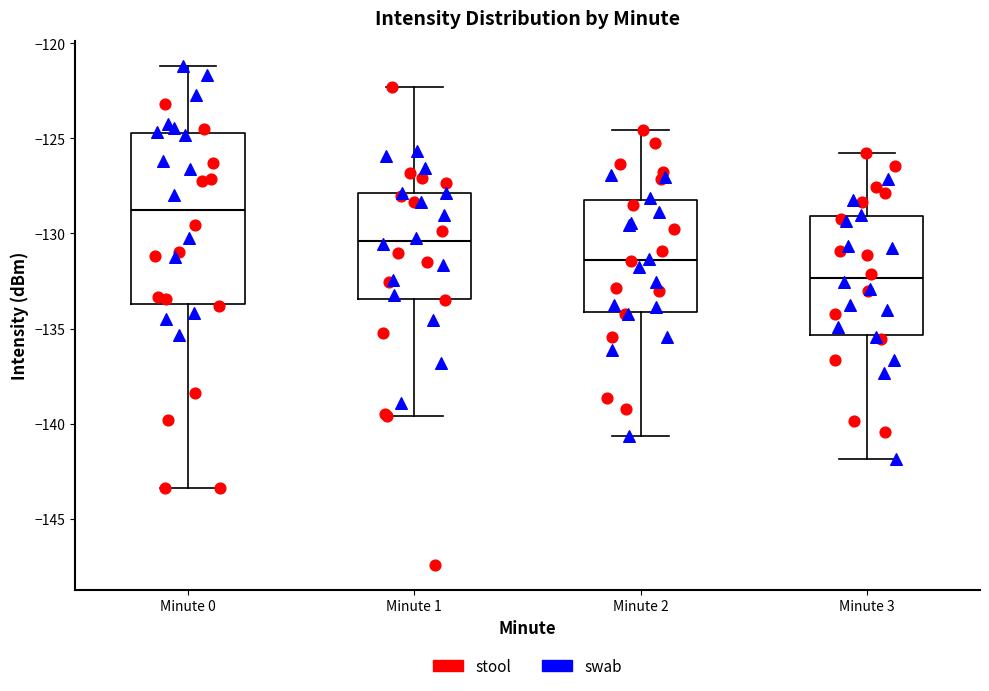

Reading left to right, read every box against the y-axis: the position of its median line, the range the box covers, and the ends of its whiskers. The values are not printed on the chart, so give them approximately, as read against the axis.

Minute 0: median -129.0, box -133.5 to -124.5, whiskers -143.5 to -121.0
Minute 1: median -130.5, box -133.5 to -128.0, whiskers -139.5 to -122.5
Minute 2: median -131.5, box -134.0 to -128.0, whiskers -140.5 to -124.5
Minute 3: median -132.5, box -135.5 to -129.0, whiskers -142.0 to -126.0